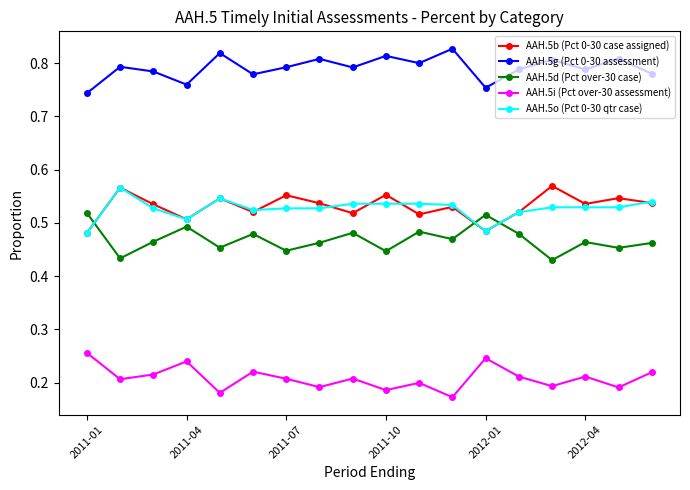

Count the number of data series in this chart.

5